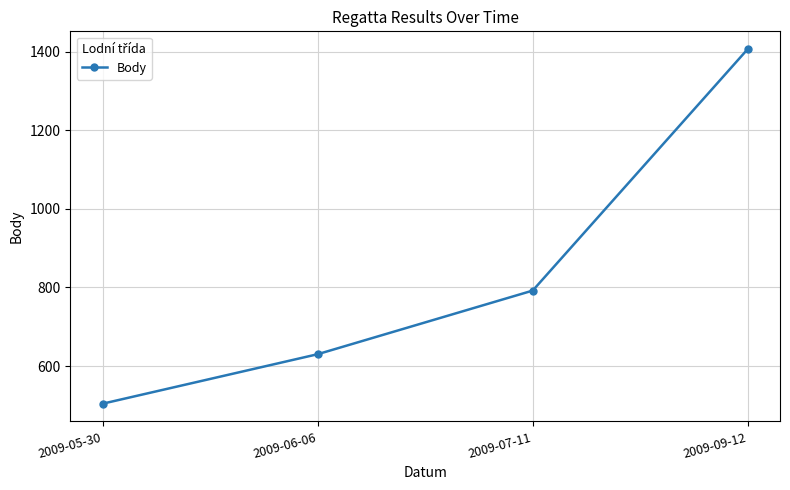

At which label is the value closest to 955?

2009-07-11